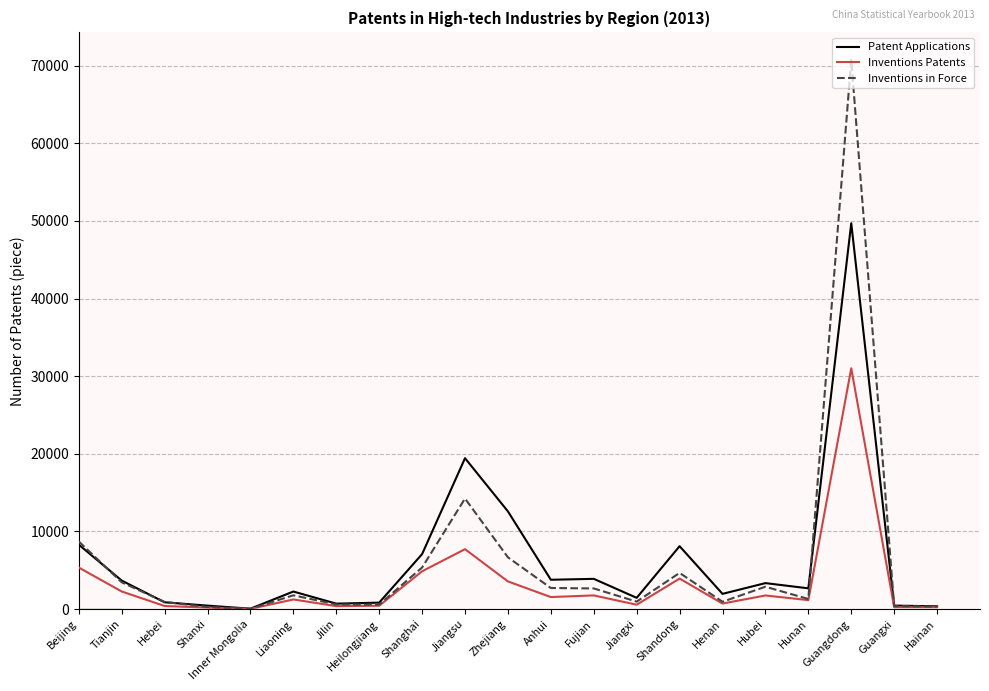

Is this an area chart (filled region under the line)?

No